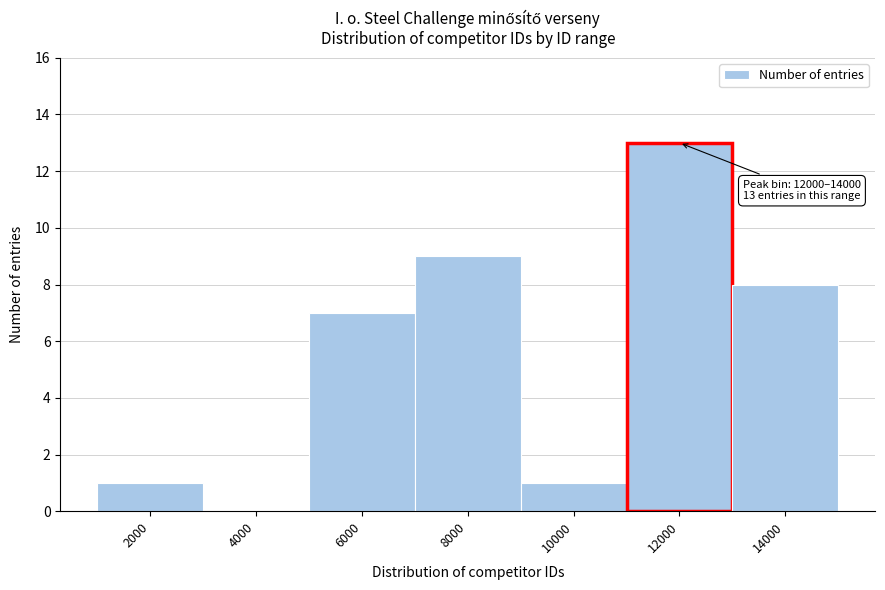

Reading left to right, transcribe all the data shown in this chart.

2000=1	4000=0	6000=7	8000=9	10000=1	12000=13	14000=8